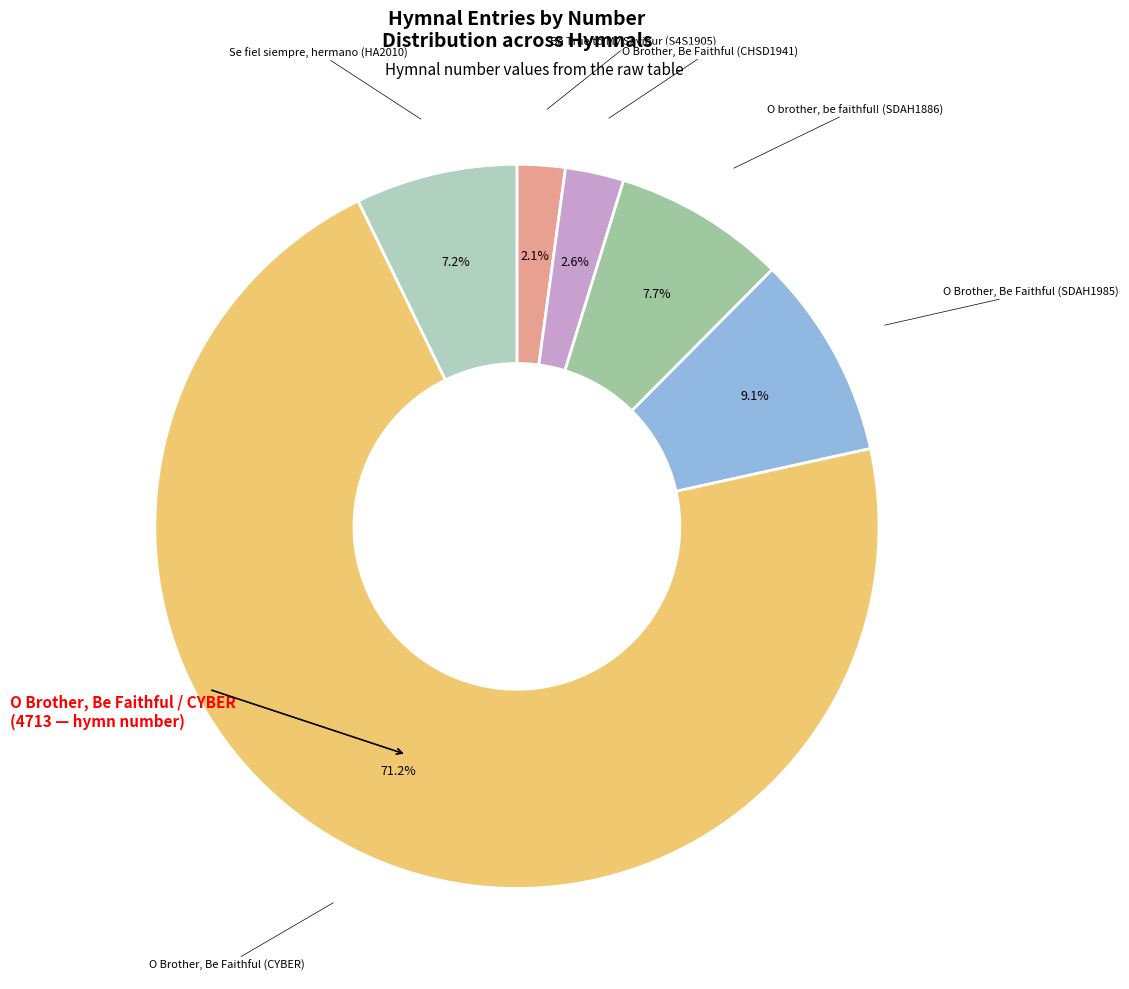

Rank the categories by value from highest to lowest.

O Brother, Be Faithful (CYBER), O Brother, Be Faithful (SDAH1985), O brother, be faithful! (SDAH1886), Se fiel siempre, hermano (HA2010), O Brother, Be Faithful (CHSD1941), Be True to My Saviour (S4S1905)